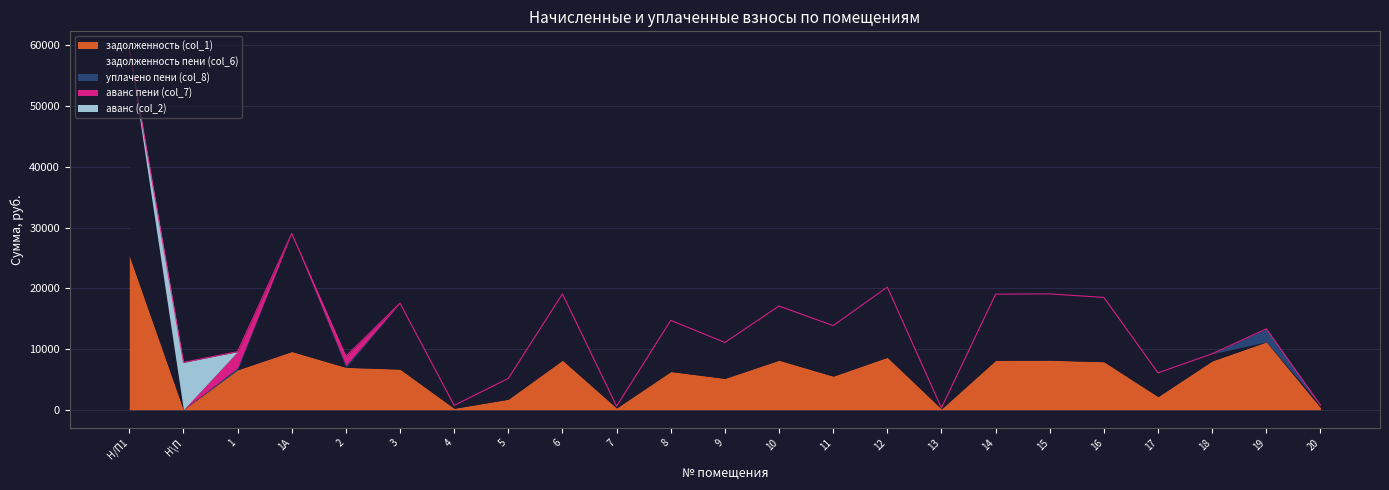

Reading left to right, transcribe all the data shown in this chart.

задолженность (col_1): 25382.4	0.0	6578.1	9600.0	6985.4	6687.8	238.9	1736.6	8160.0	294.4	6297.6	5164.8	8160.0	5533.2	8640.0	148.6	8140.8	8160.0	7910.4	2166.1	8044.8	11174.4	381.4
задолженность пени (col_6): 33949.0	0.0	0.0	19414.1	0.0	10862.6	479.0	3421.9	10914.0	294.4	8423.0	5907.9	8914.0	8319.6	11556.0	149.0	10888.3	10914.0	10580.2	3909.3	1170.4	0.0	382.3
уплачено пени (col_8): 0.0	0.0	336.0	0.0	336.0	0.0	0.0	0.0	0.0	0.0	0.0	0.0	0.0	0.0	0.0	1.0	0.0	0.0	0.0	0.0	0.0	2147.2	0.0
аванс пени (col_7): 0.0	0.0	2656.6	0.0	1482.8	0.0	0.0	0.0	0.0	0.0	0.0	0.0	0.0	0.0	0.0	0.0	0.0	0.0	0.0	0.0	0.0	1.0	0.0
аванс (col_2): 0.0	7800.0	0.0	0.0	0.0	0.0	0.0	0.0	0.0	0.0	0.0	0.0	0.0	0.0	0.0	0.0	0.0	0.0	0.0	0.0	0.0	0.0	0.0